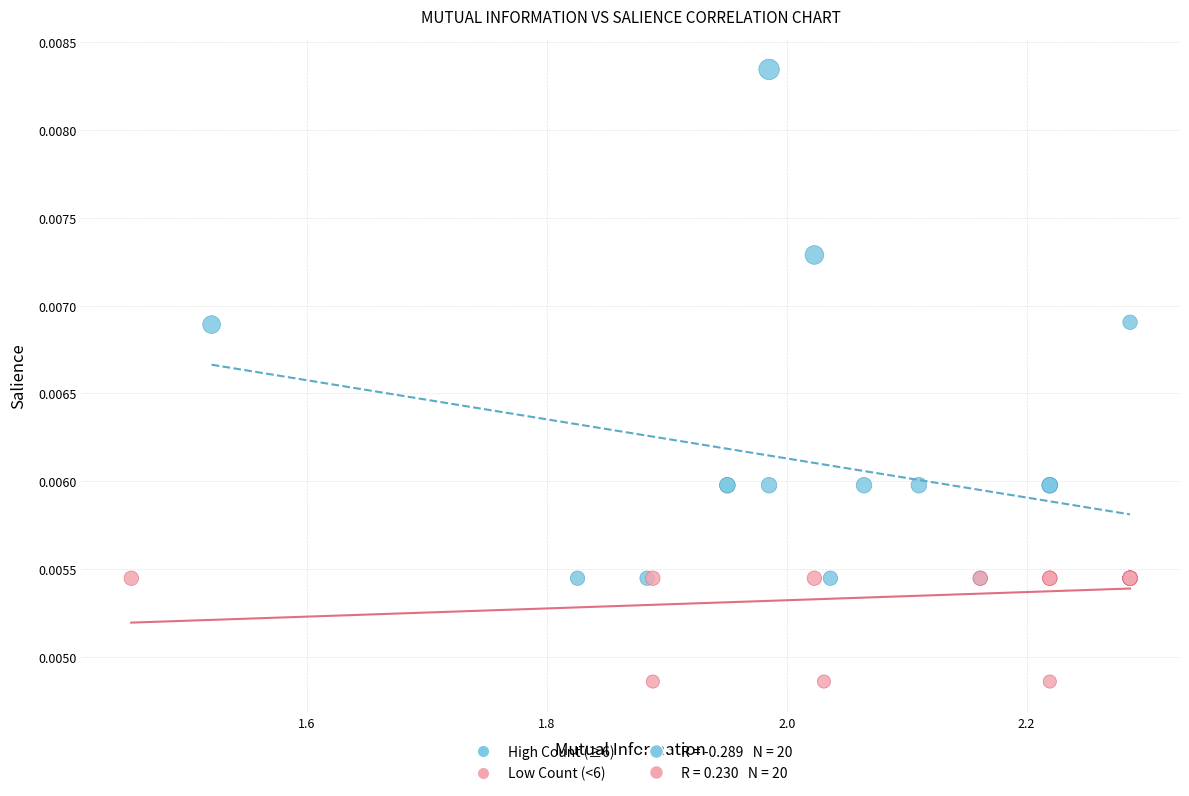

Which series reaches the minimum Y coordinate?

Low Count (<6)